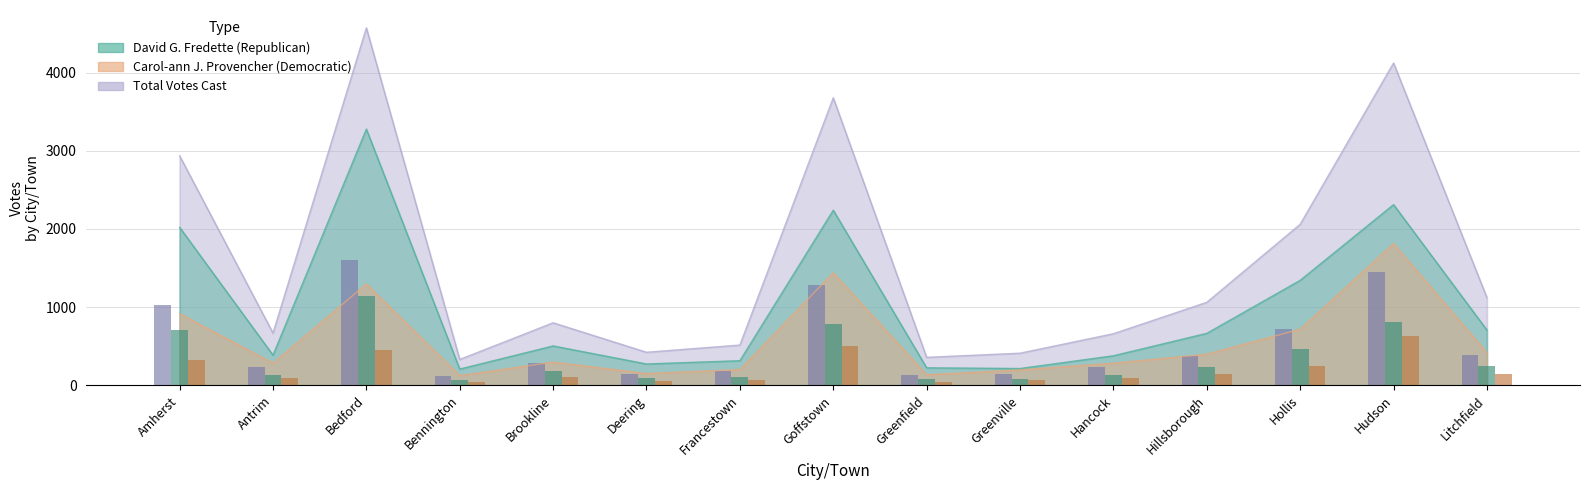

Is the value of David G. Fredette at Antrim greater than the value of Carol-ann J. Provencher at Francestown?

Yes